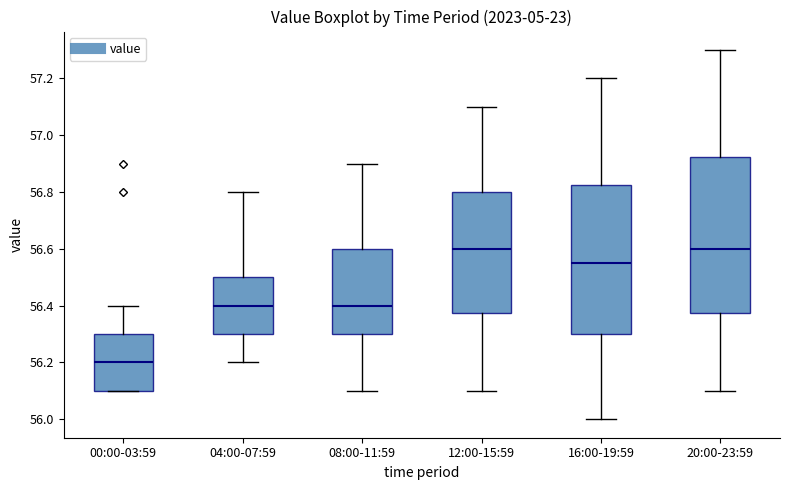

Reading left to right, read every box against the y-axis: the position of its median line, the range the box covers, and the ends of its whiskers. The values are not printed on the chart, so give them approximately, as read against the axis.

00:00-03:59: median 56.20, box 56.10 to 56.30, whiskers 56.10 to 56.40
04:00-07:59: median 56.40, box 56.30 to 56.50, whiskers 56.20 to 56.80
08:00-11:59: median 56.40, box 56.30 to 56.60, whiskers 56.10 to 56.90
12:00-15:59: median 56.60, box 56.38 to 56.80, whiskers 56.10 to 57.10
16:00-19:59: median 56.56, box 56.30 to 56.82, whiskers 56.00 to 57.20
20:00-23:59: median 56.60, box 56.38 to 56.92, whiskers 56.10 to 57.30